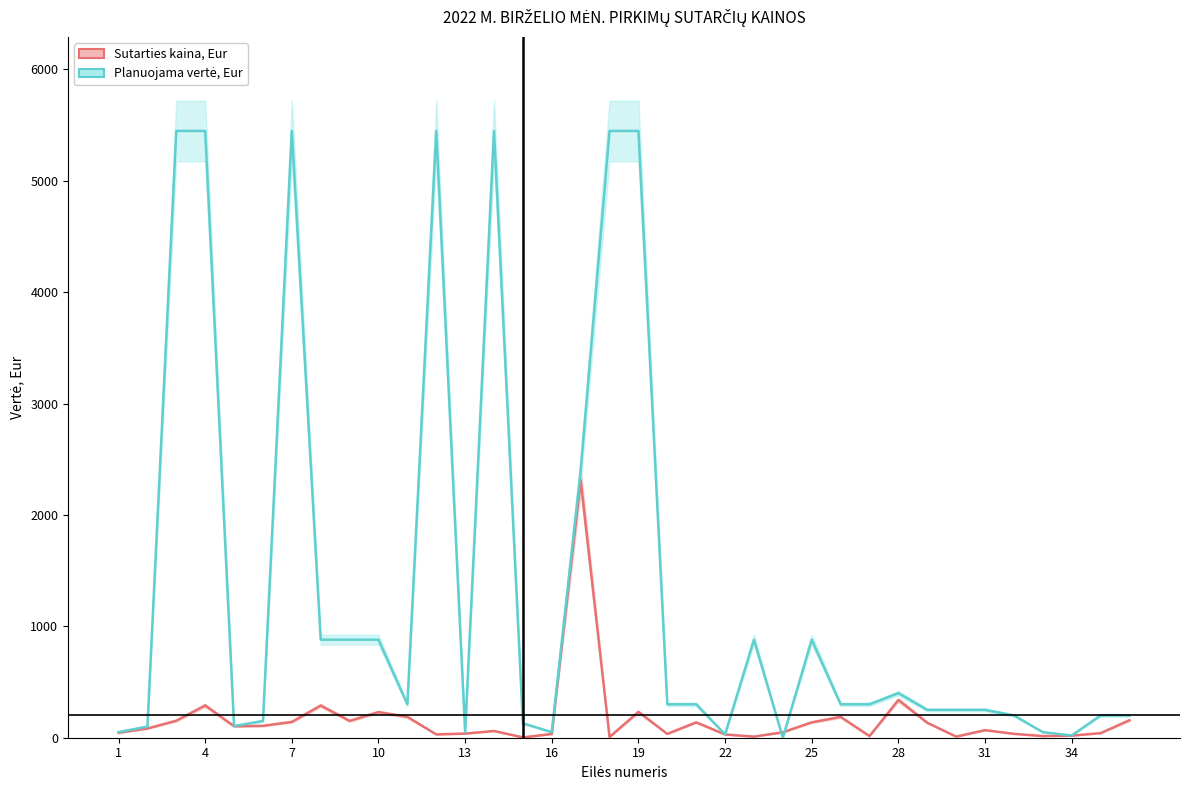

Does the chart display data point markers on the line(s)?

No